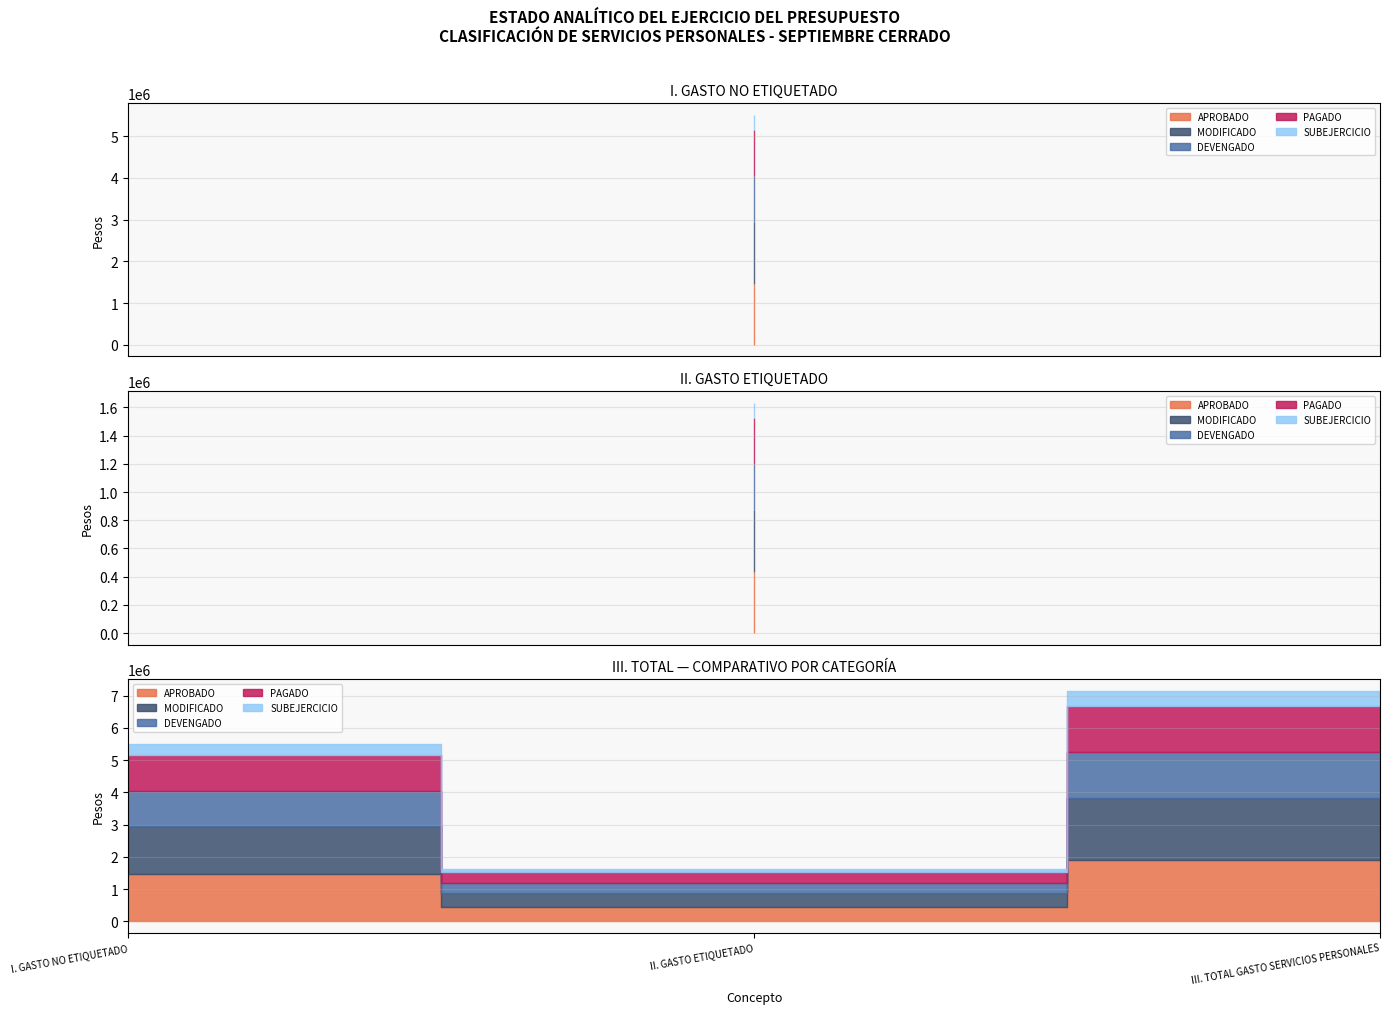

What is the difference between the PAGADO values at I. GASTO NO ETIQUETADO and II. GASTO ETIQUETADO?

775961.2